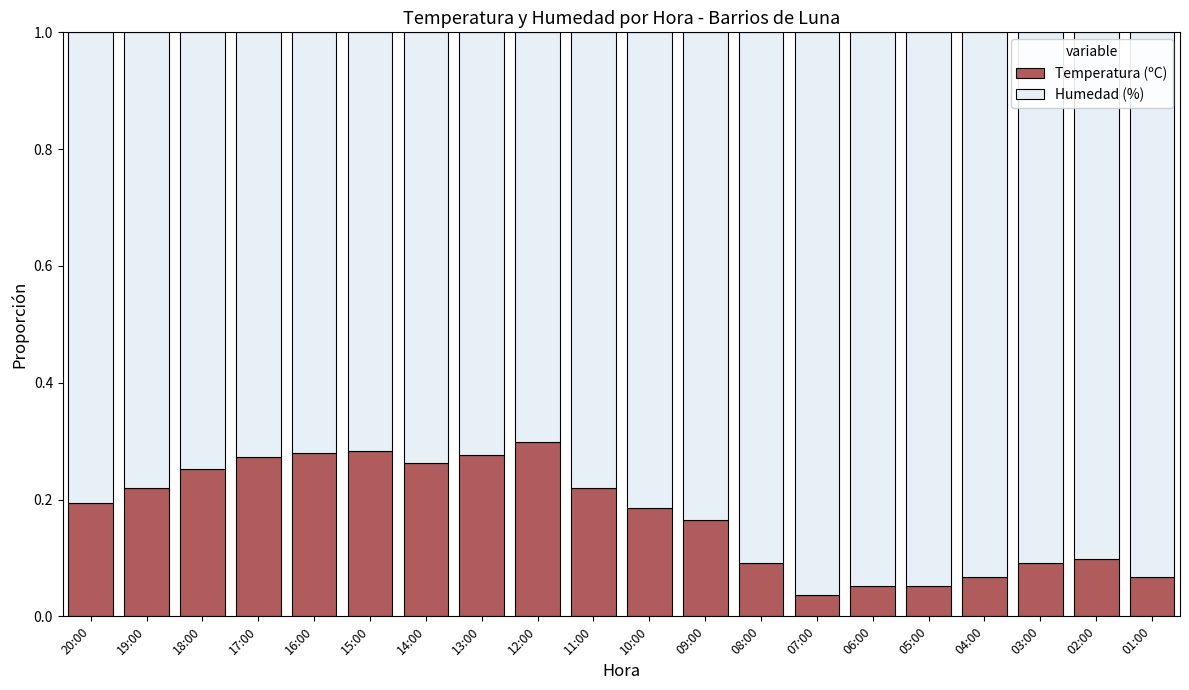

The Temperatura (ºC) series shows 0.2 at 10:00. True or false?

True